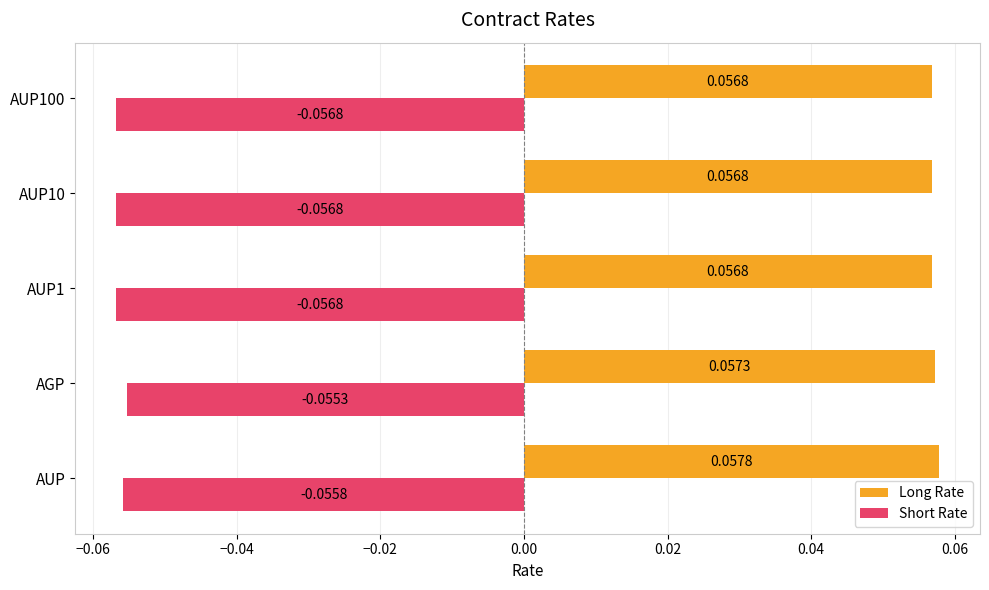

What is the sum of all Short Rate values?

-0.3